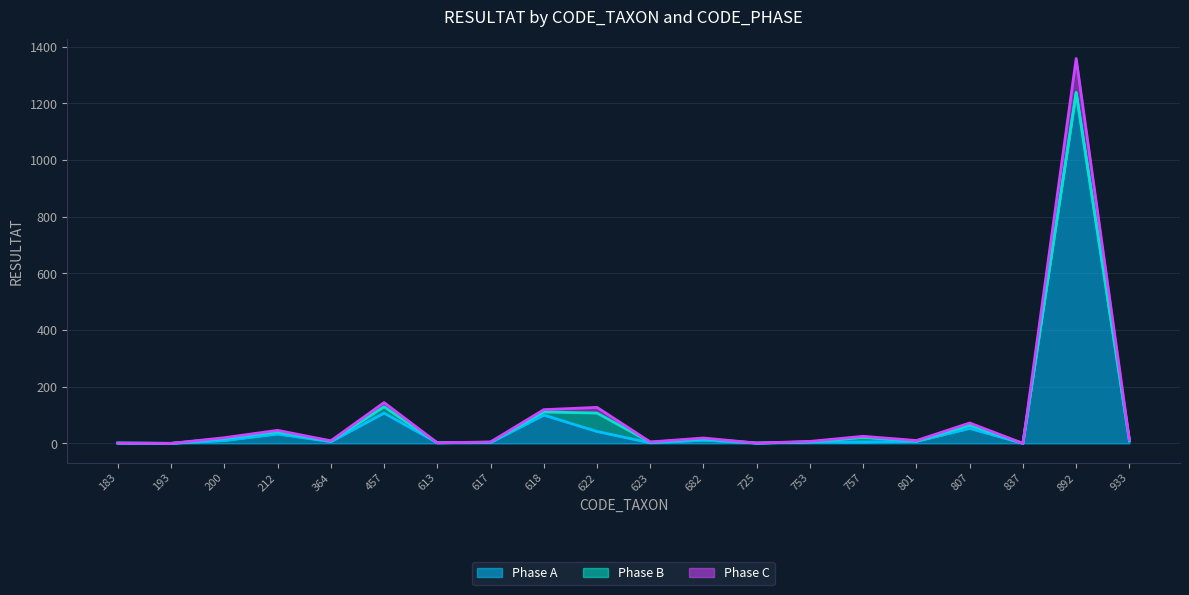

At which category is the sum across all series the highest?

892